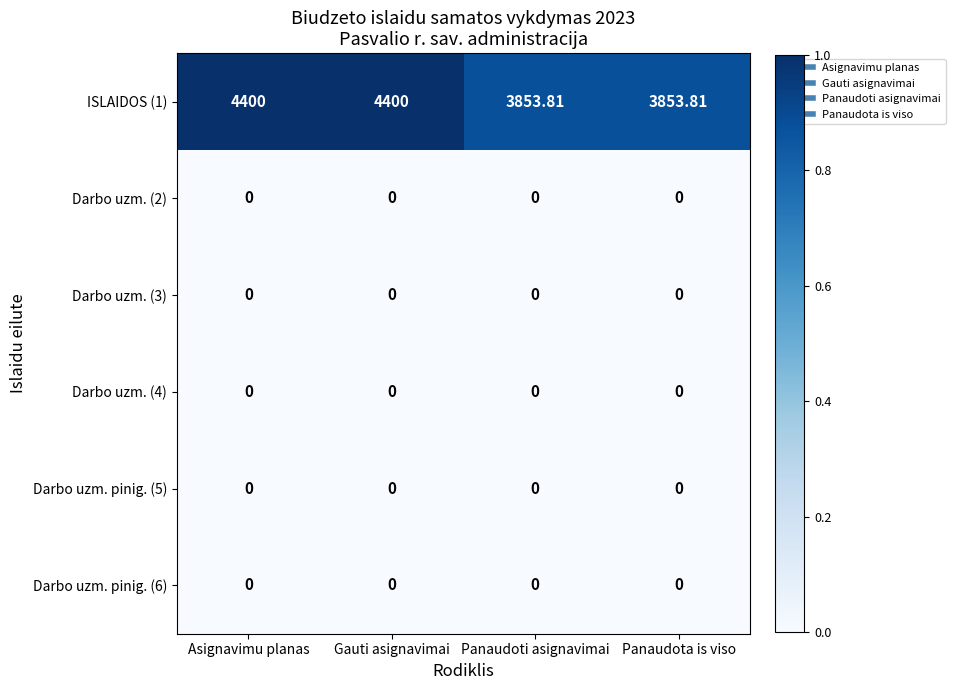

What is the difference between the highest and lowest values at Asignavimu planas?

4400.0